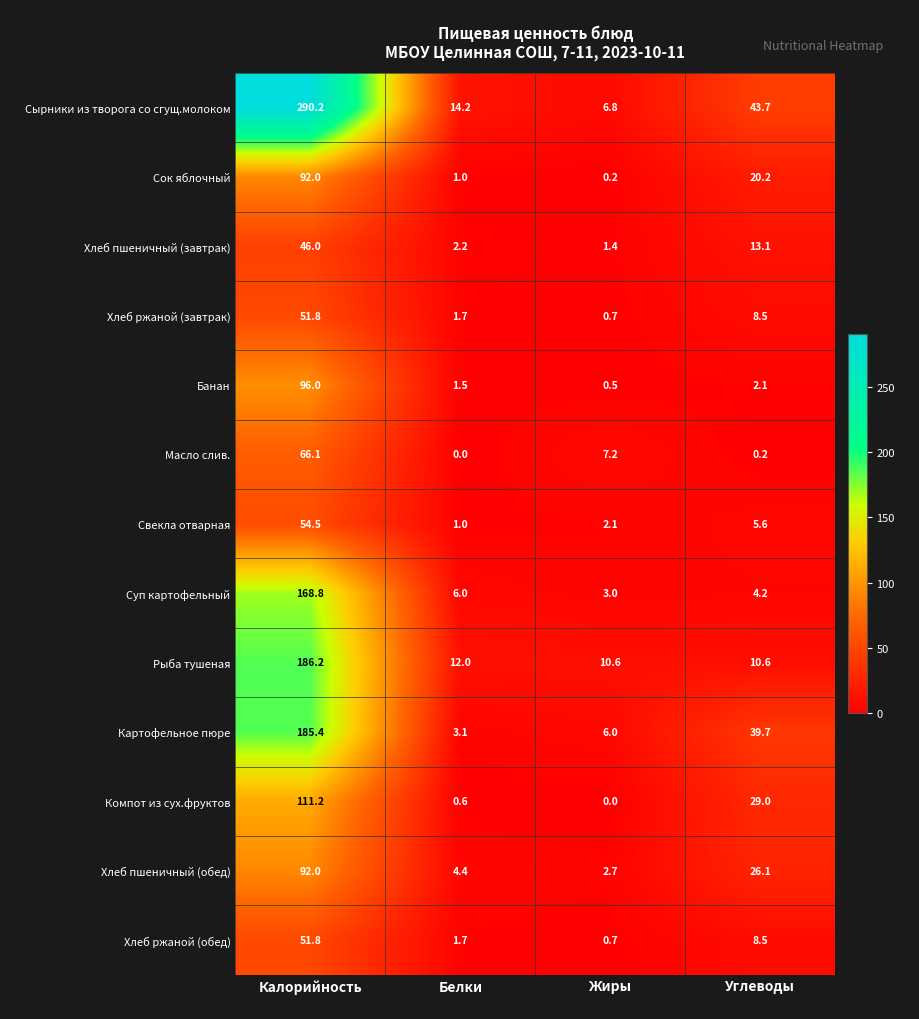

At how many categories does at least one series exceed 205?

1